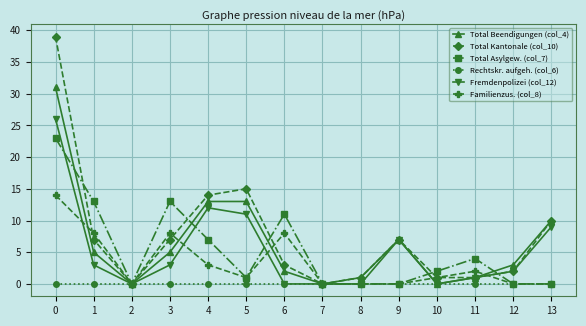

What is the difference between the highest and lowest values at 10?

2